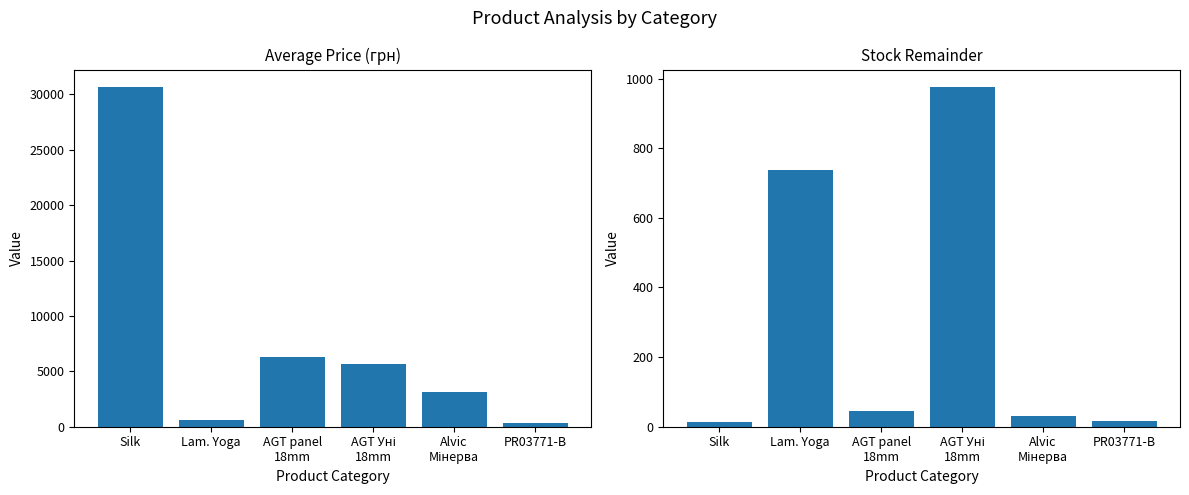

What is the value of the Ціна bar at the 4th from the left?

5673.8